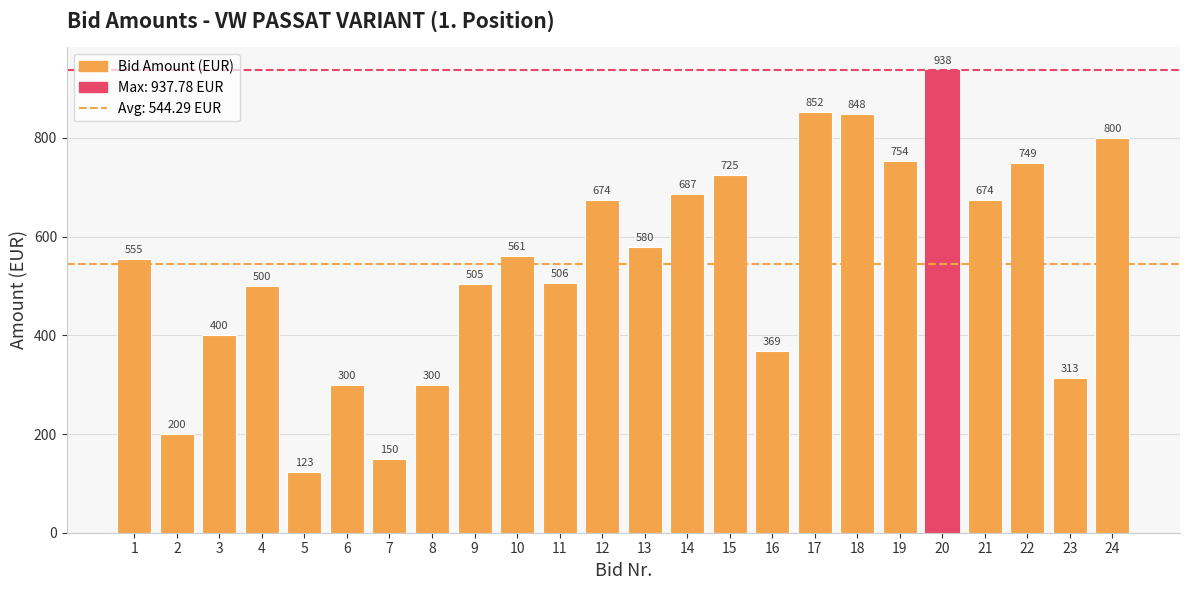

What is the minimum value shown in the chart?

123.5